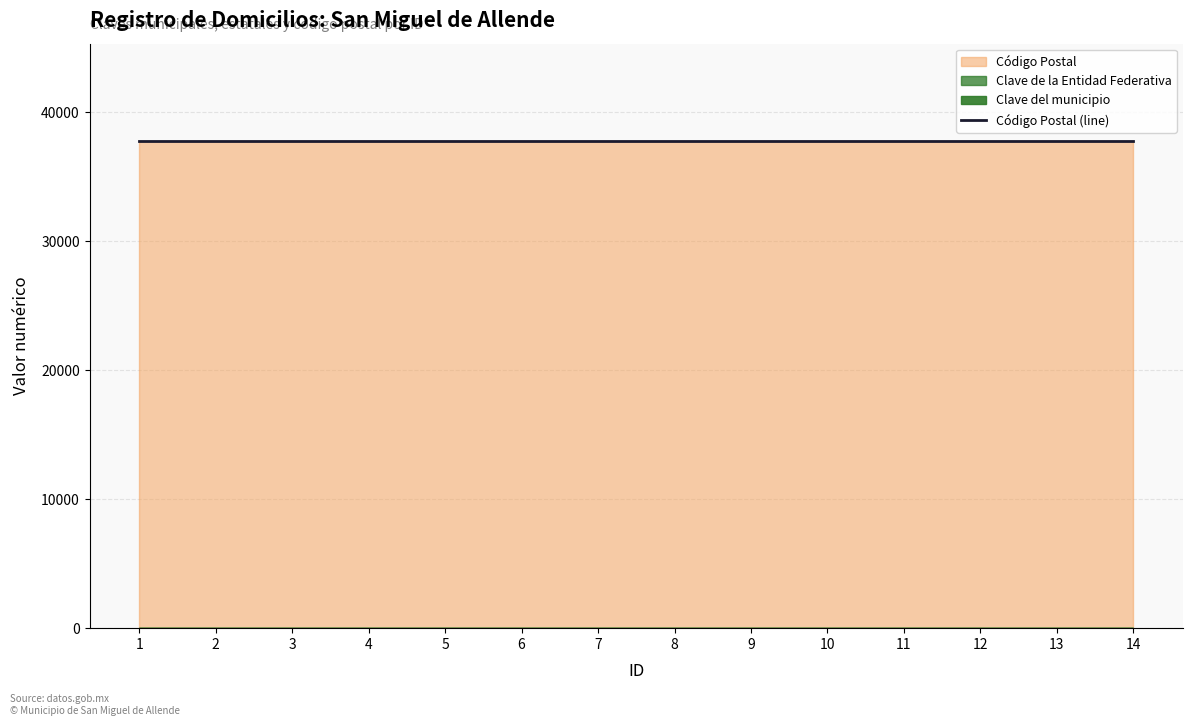

Count the number of categories in the chart.

14